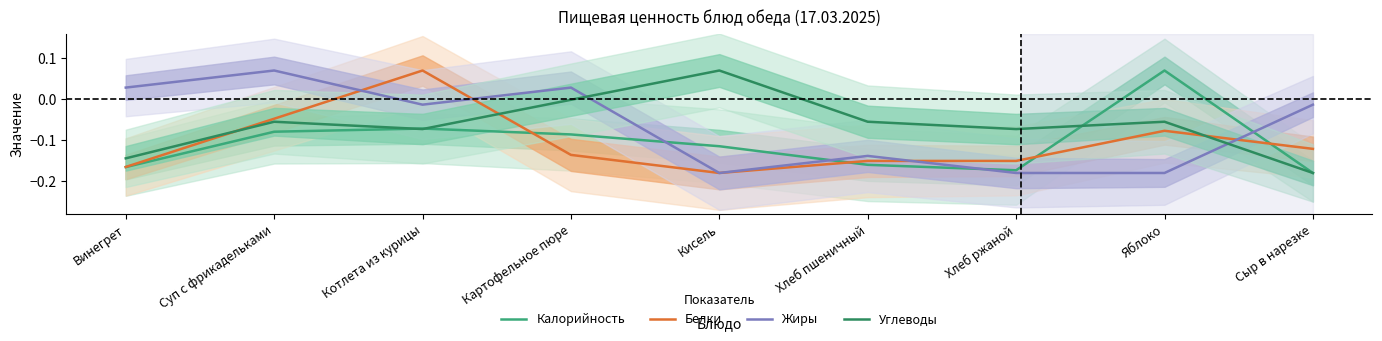

What is the difference between the highest and lowest values at Винегрет?

0.2